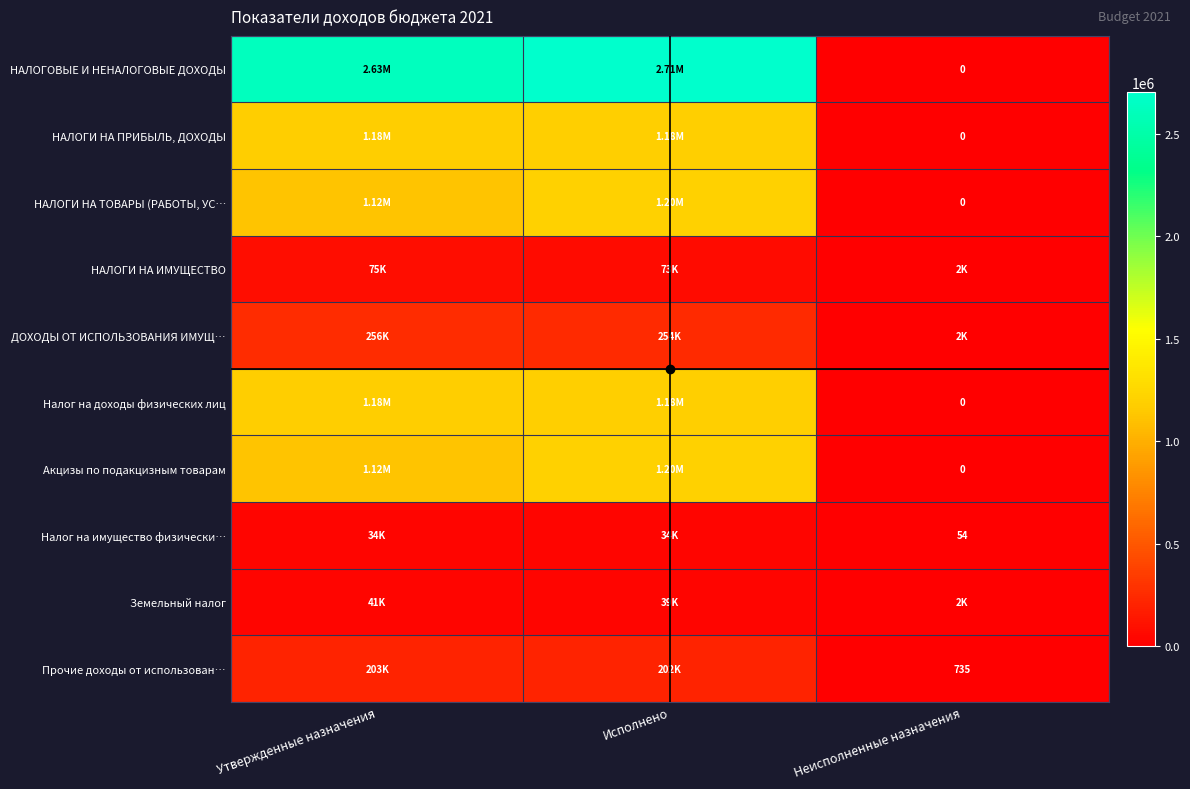

At which category is the sum across all series the highest?

Исполнено